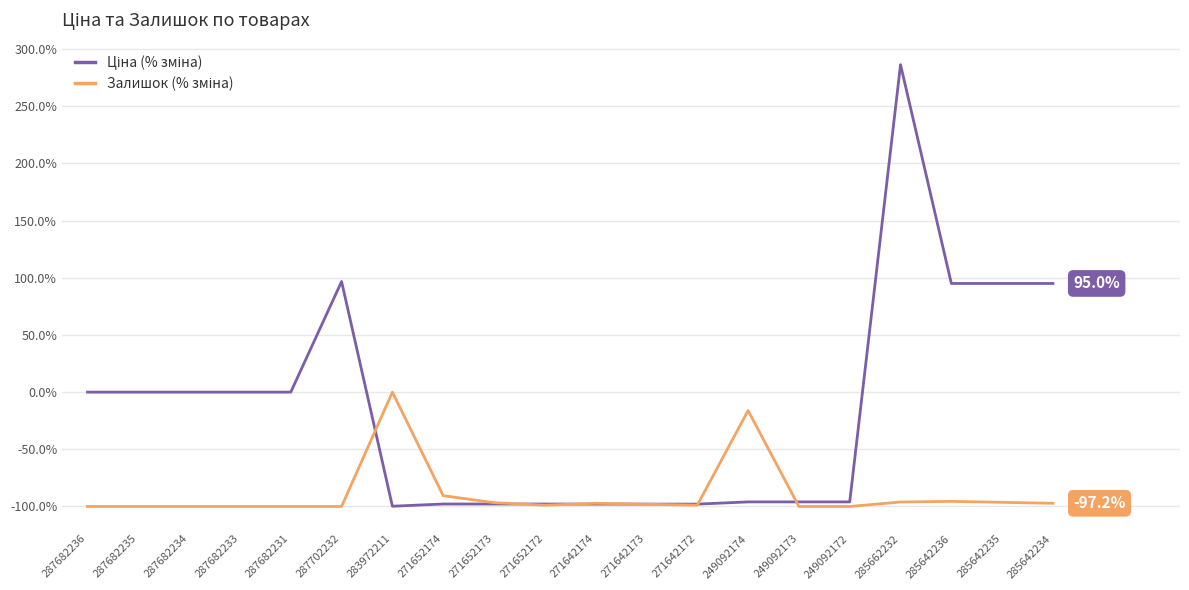

Which label corresponds to the largest value in the chart?

285662232